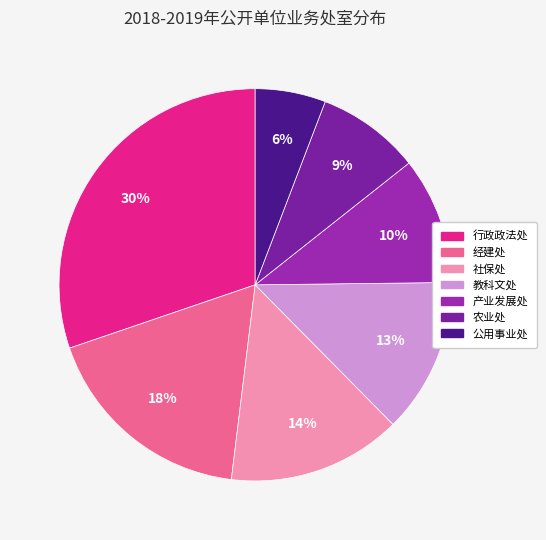

Rank the categories by value from lowest to highest.

公用事业处, 农业处, 产业发展处, 教科文处, 社保处, 经建处, 行政政法处